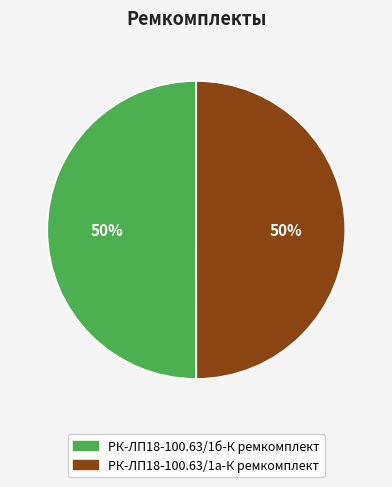

Count the number of slices in the pie.

2